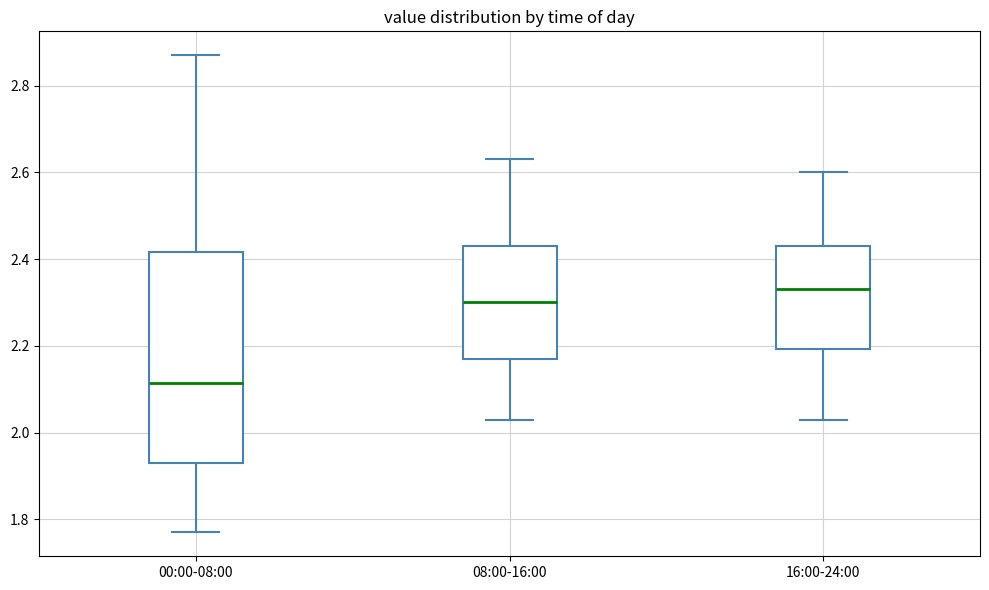

Which box's median line is the lowest?

00:00-08:00